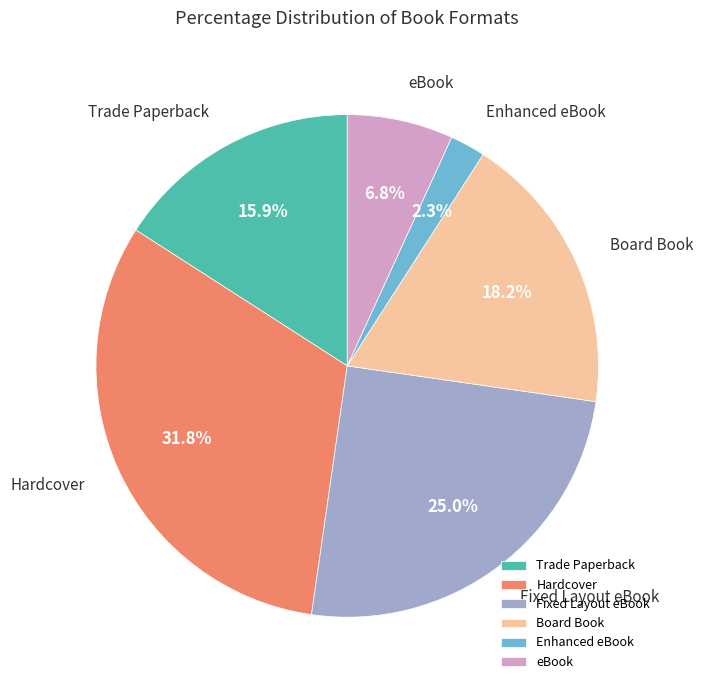

To the nearest percent, what is the difference between the Enhanced eBook and Board Book slice percentages?

16%